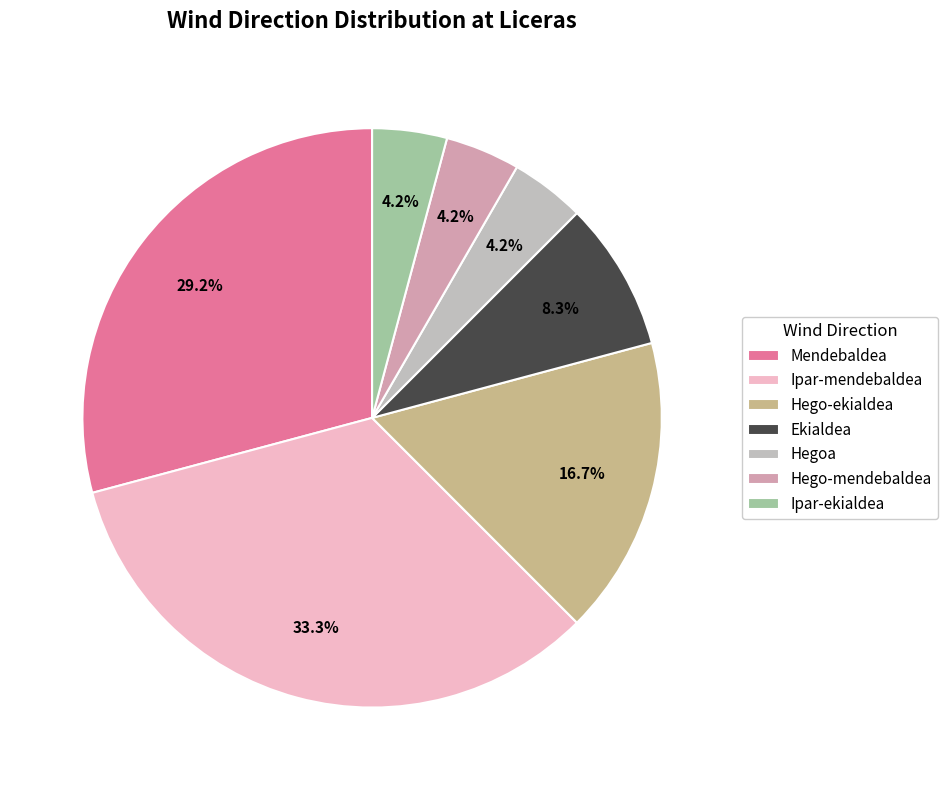

To the nearest percent, what is the difference between the largest and smallest slice percentages?

29%